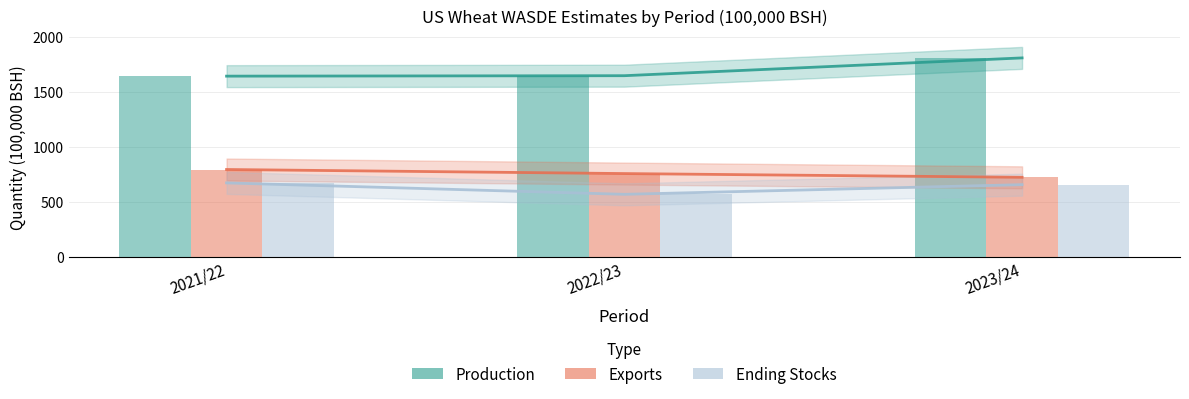

What is the difference between the maximum and minimum values in the Ending Stocks series?

104